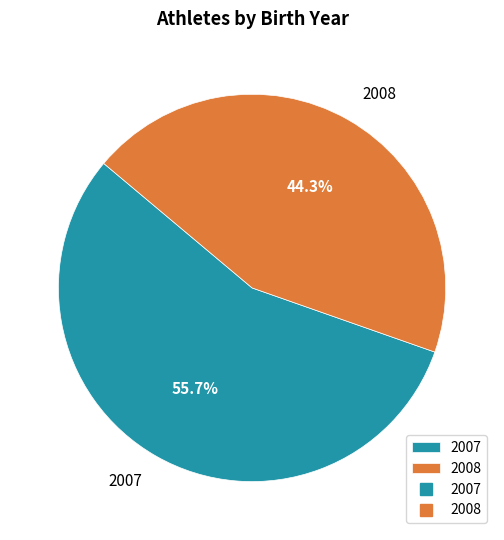

How many segments does this pie chart have?

2